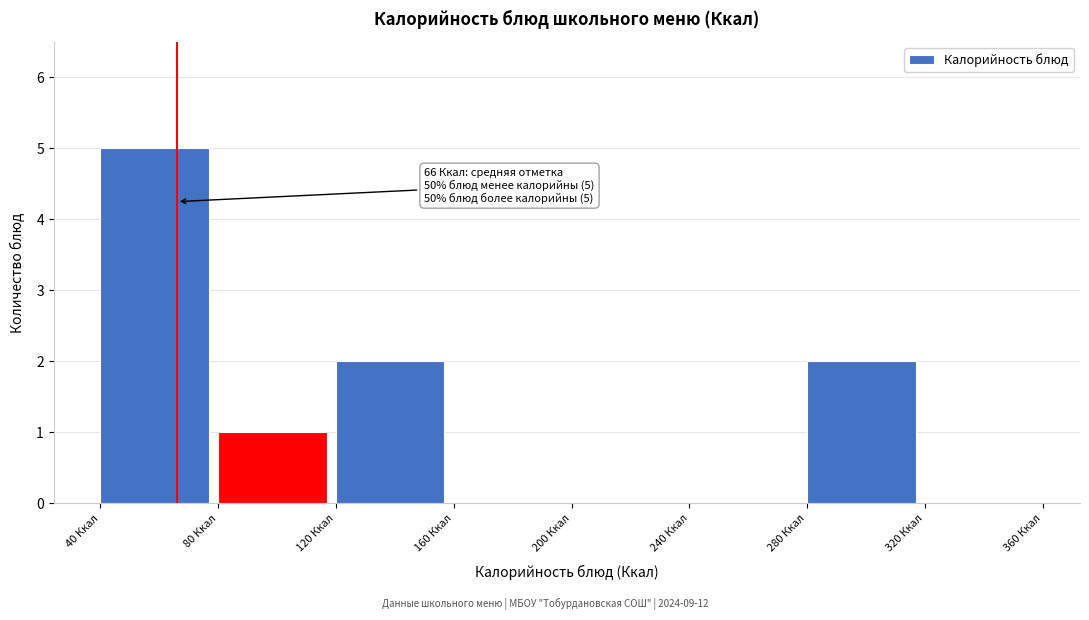

Over which range of the x-axis is the bar tallest?

40 to 80